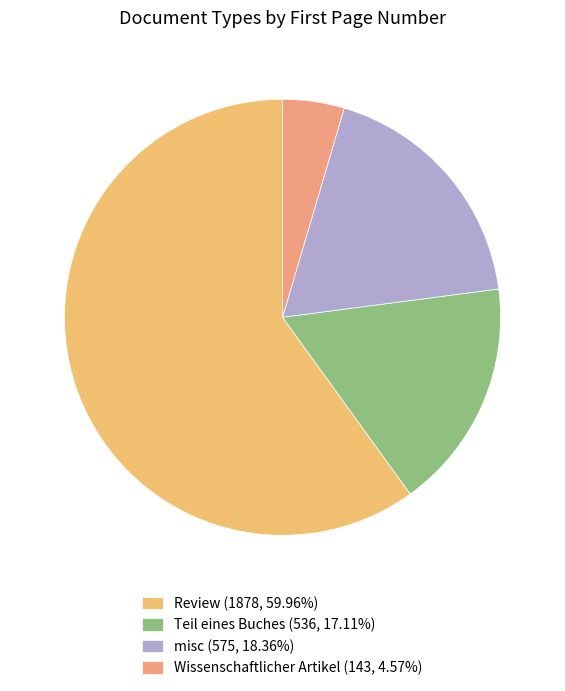

How many slices are in this pie chart?

4